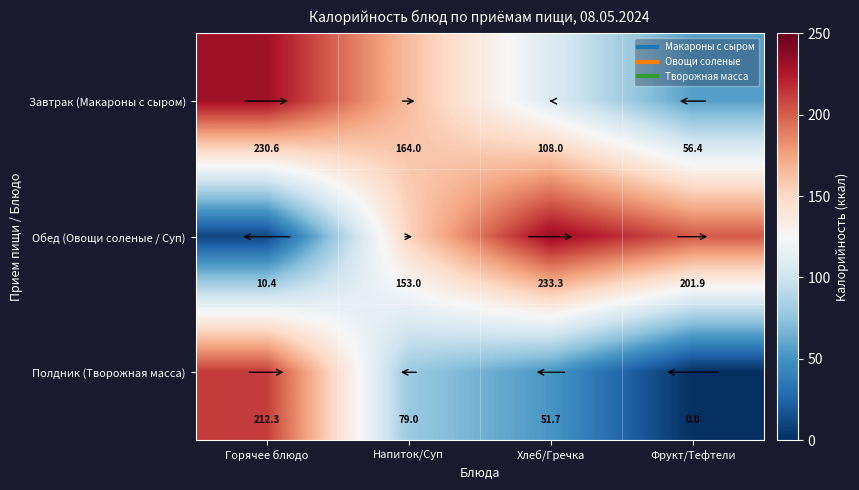

What is the difference between the maximum and minimum values in the Полдник (Творожная масса) series?

212.3